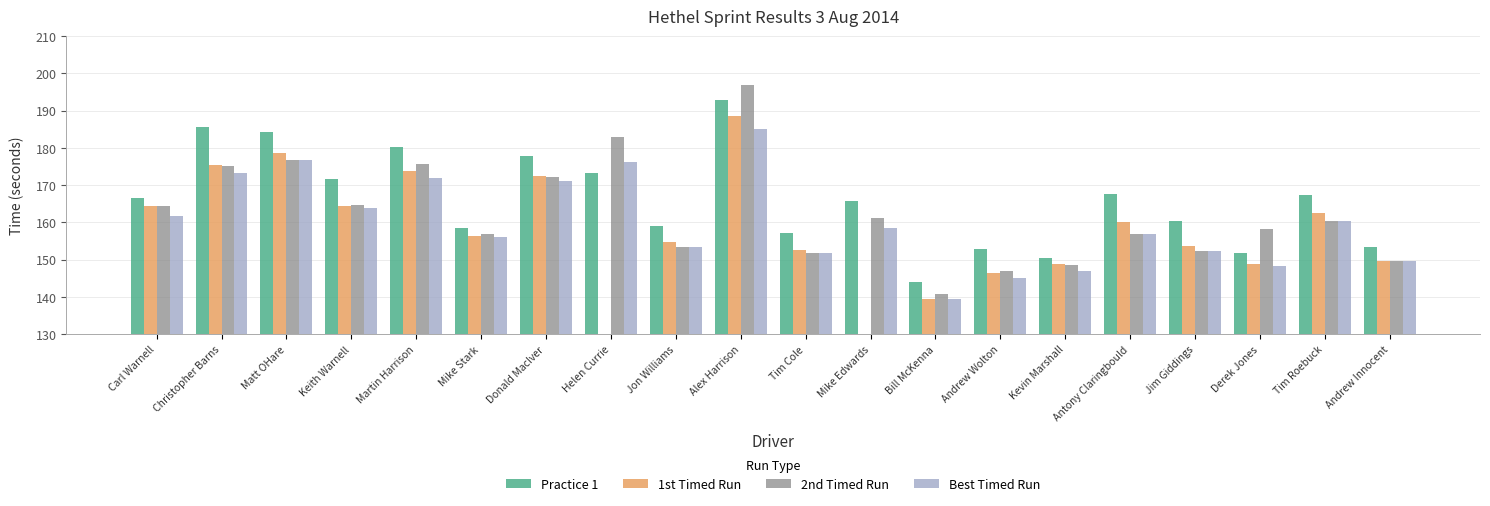

Is the value of Practice 1 at Tim Roebuck greater than the value of 2nd Timed Run at Martin Harrison?

No